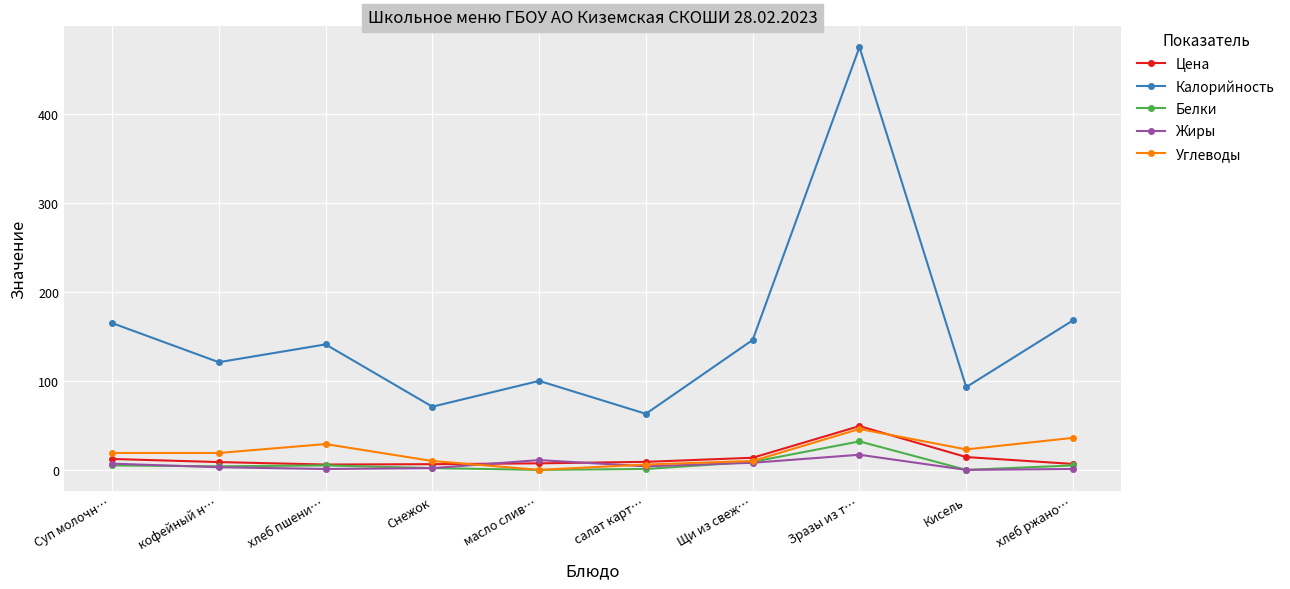

Which series has the largest total across all categories?

Калорийность